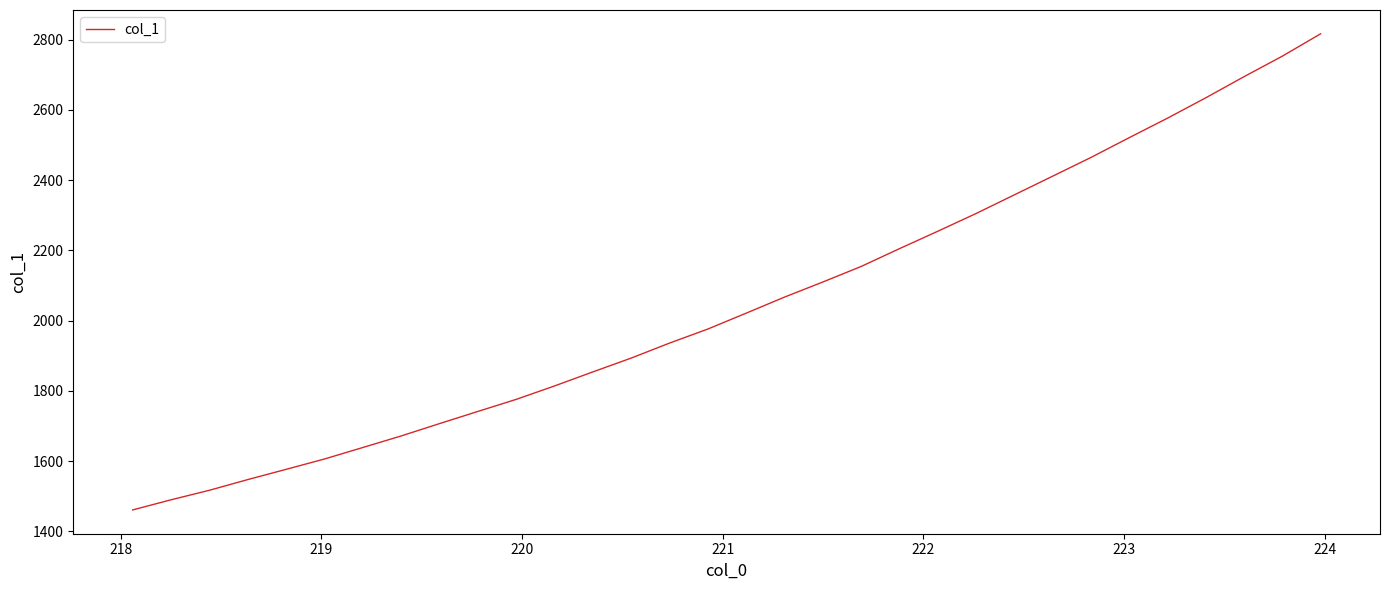

What is the difference between the maximum and minimum values?

1355.7